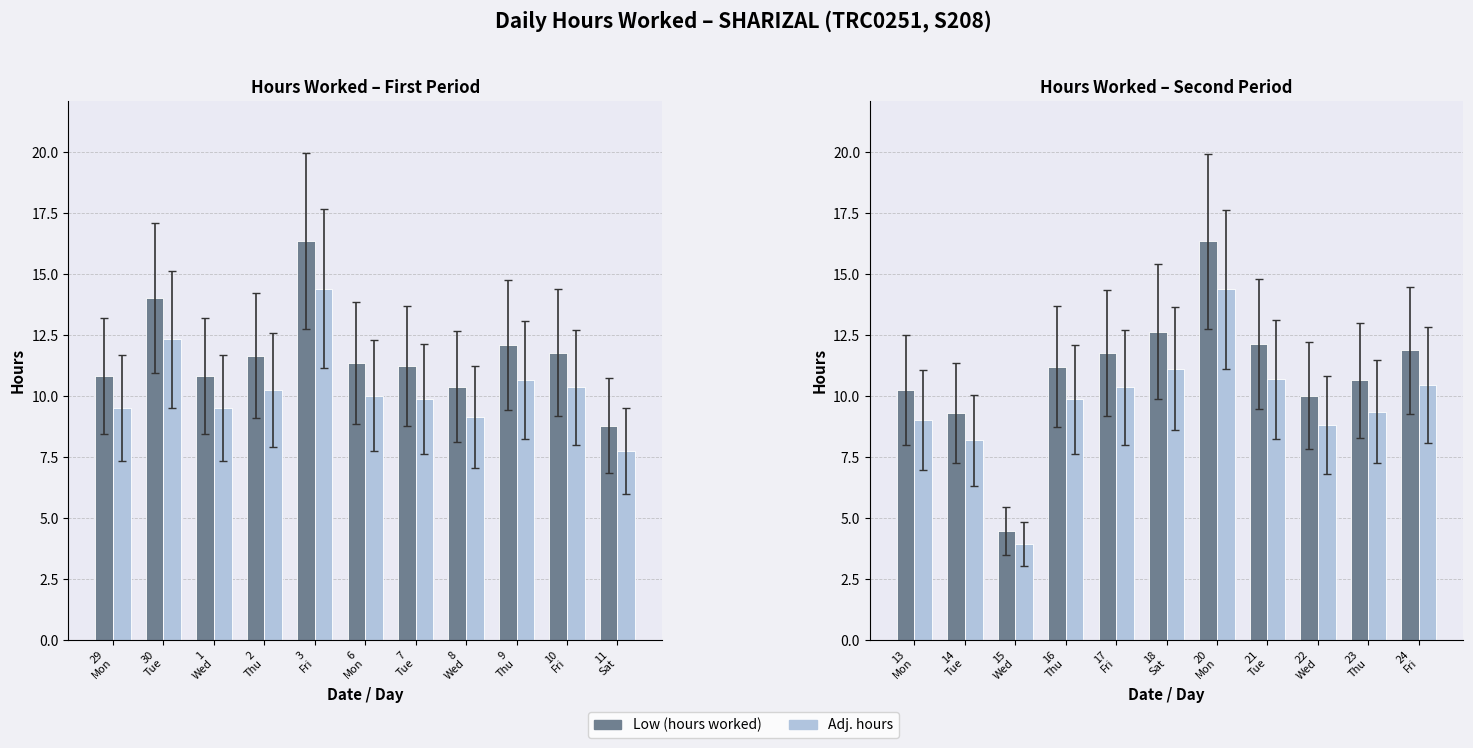

What is the minimum value for Adj. hours?

3.9